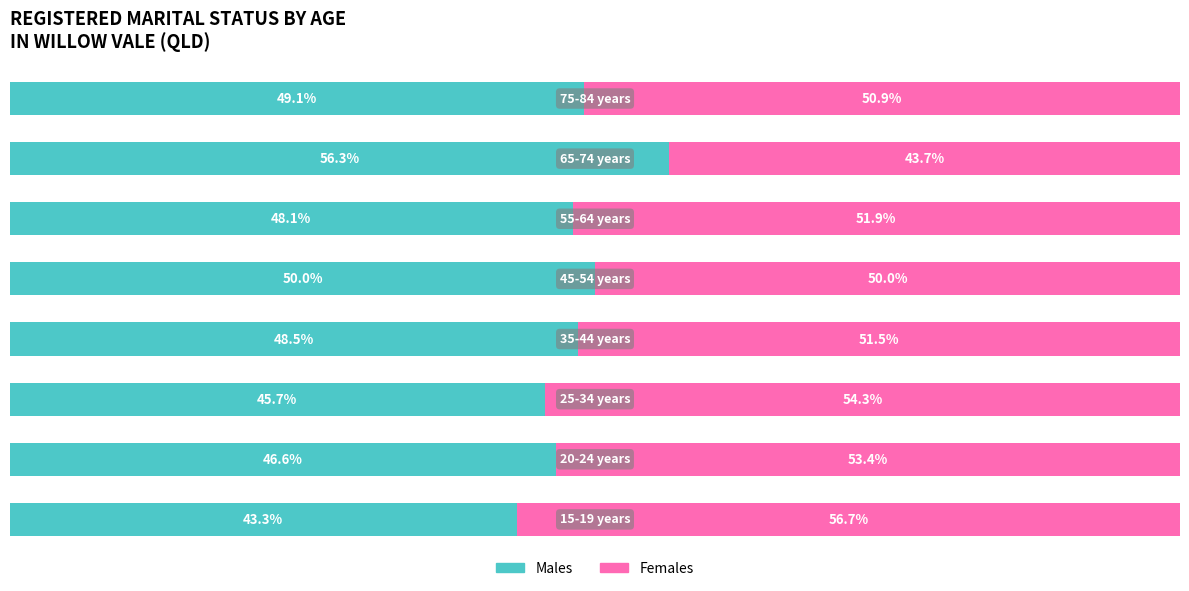

What are all the series names shown in the legend?

Males, Females